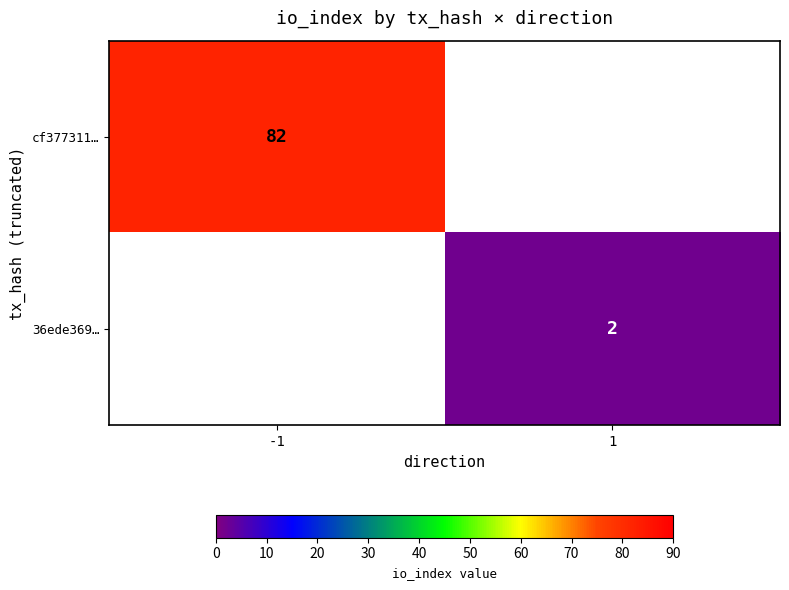

The cf377311… series shows 82 at -1. True or false?

True